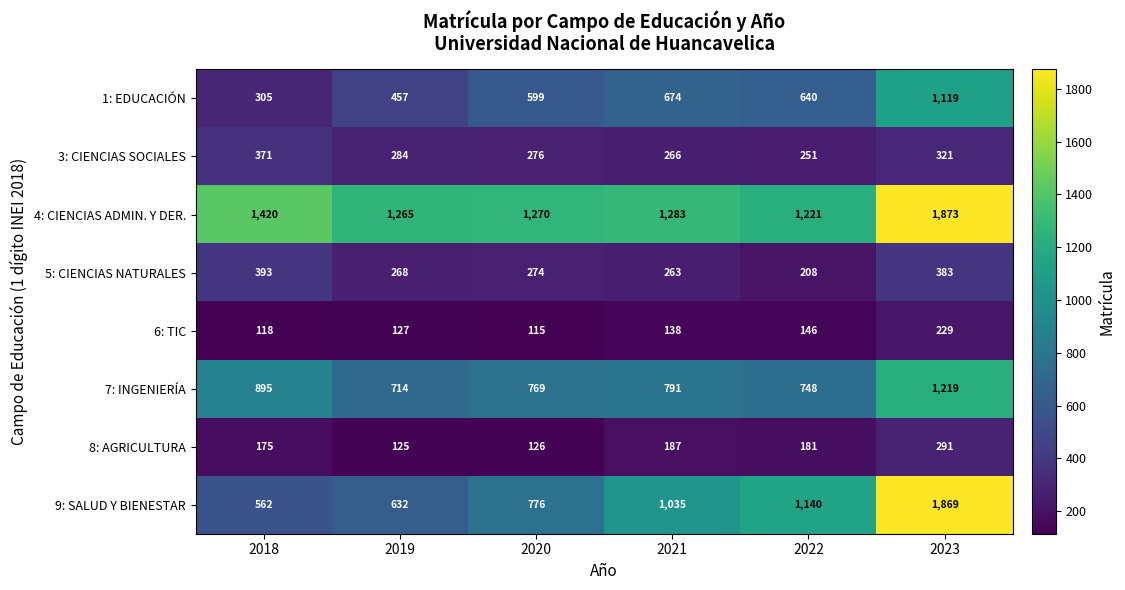

At which label does 1: EDUCACIÓN first exceed 640?

2021